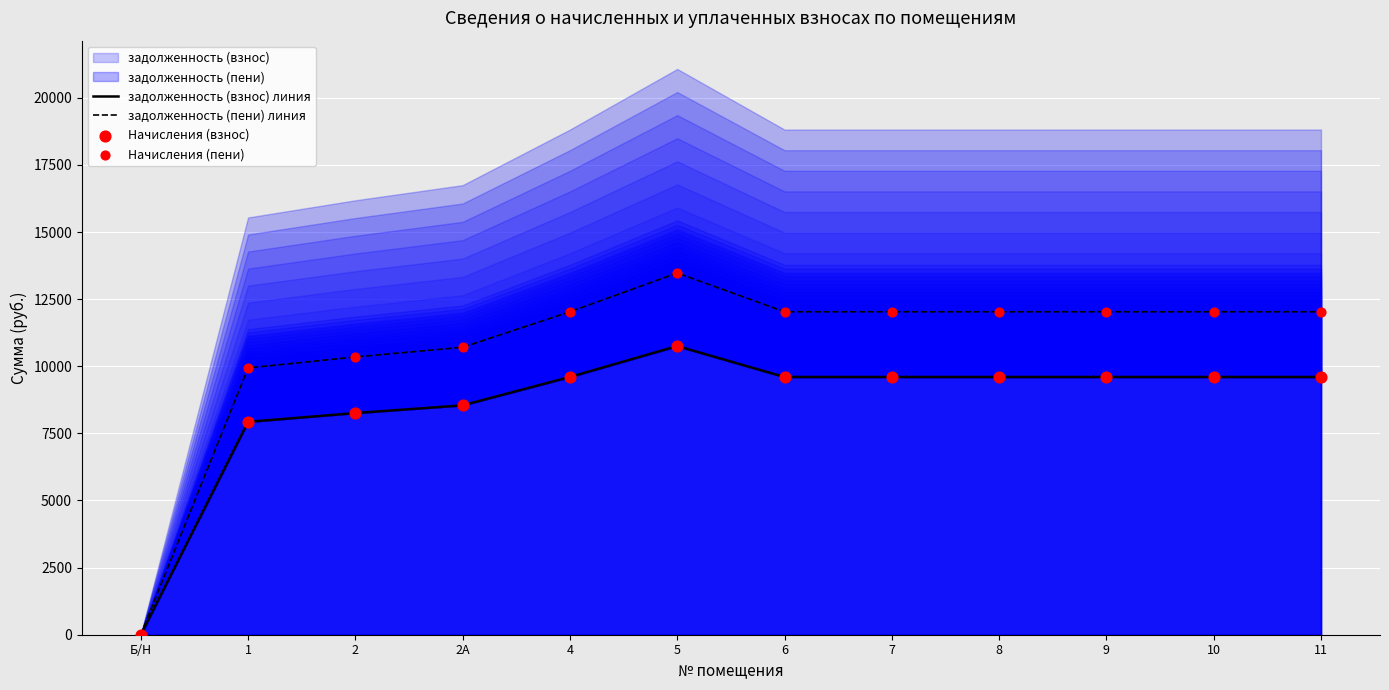

Which series has the largest total across all categories?

задолженность (пени) линия